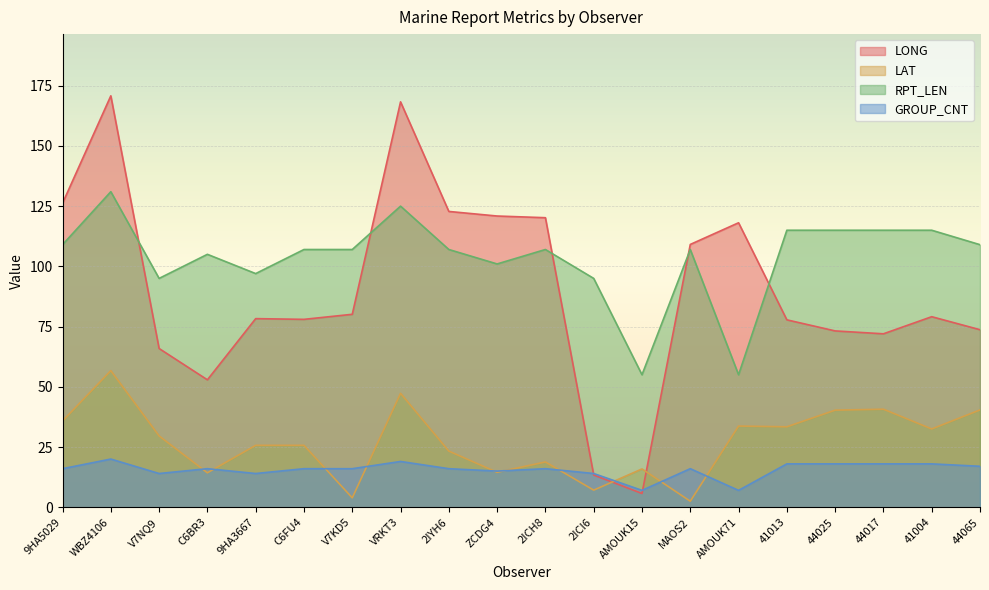

Reading left to right, list all the values displayed in this chart.

LONG: 126.2	170.8	65.9	52.9	78.3	78.0	80.1	168.3	122.8	120.9	120.2	13.4	5.7	109.1	118.1	77.8	73.2	72.0	79.1	73.7
LAT: 35.8	56.7	29.6	14.3	25.7	25.7	3.9	47.3	23.3	14.5	18.8	7.1	15.9	2.5	33.7	33.4	40.3	40.7	32.5	40.4
RPT_LEN: 109.0	131.0	95.0	105.0	97.0	107.0	107.0	125.0	107.0	101.0	107.0	95.0	55.0	107.0	55.0	115.0	115.0	115.0	115.0	109.0
GROUP_CNT: 16.0	20.0	14.0	16.0	14.0	16.0	16.0	19.0	16.0	15.0	16.0	14.0	7.0	16.0	7.0	18.0	18.0	18.0	18.0	17.0